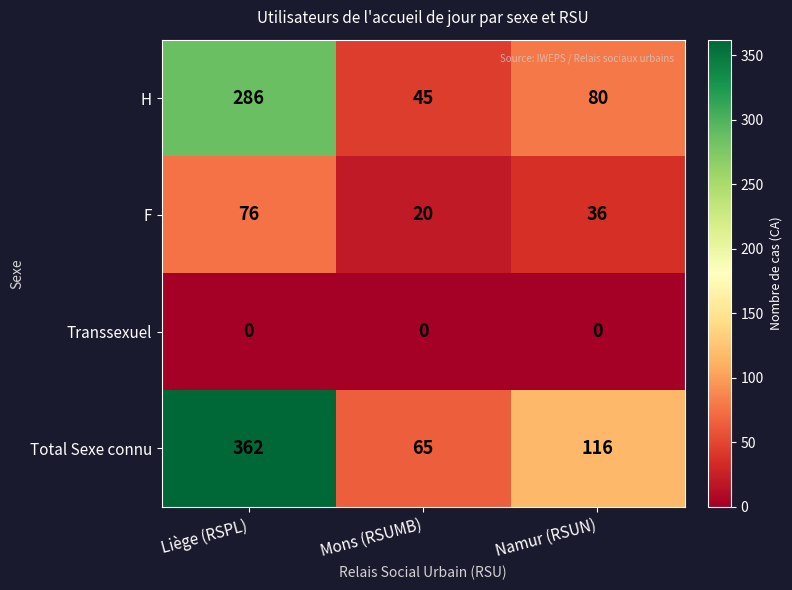

Which series has the largest total across all categories?

Total Sexe connu